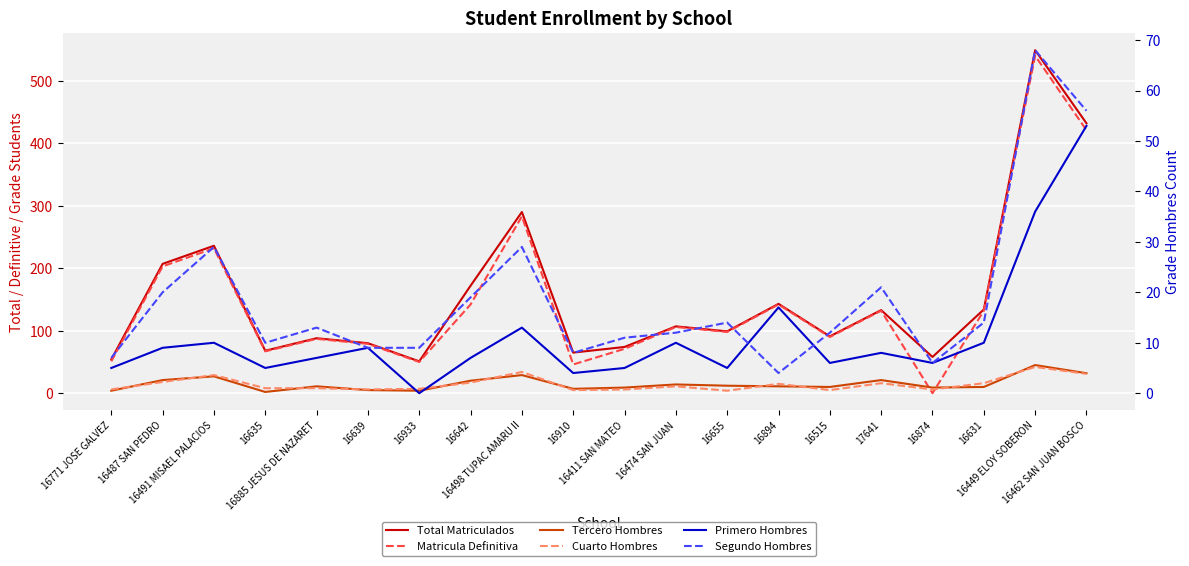

List the series in order of their peak value, highest first.

Total Matriculados, Matricula Definitiva, Segundo Hombres, Primero Hombres, Tercero Hombres, Cuarto Hombres